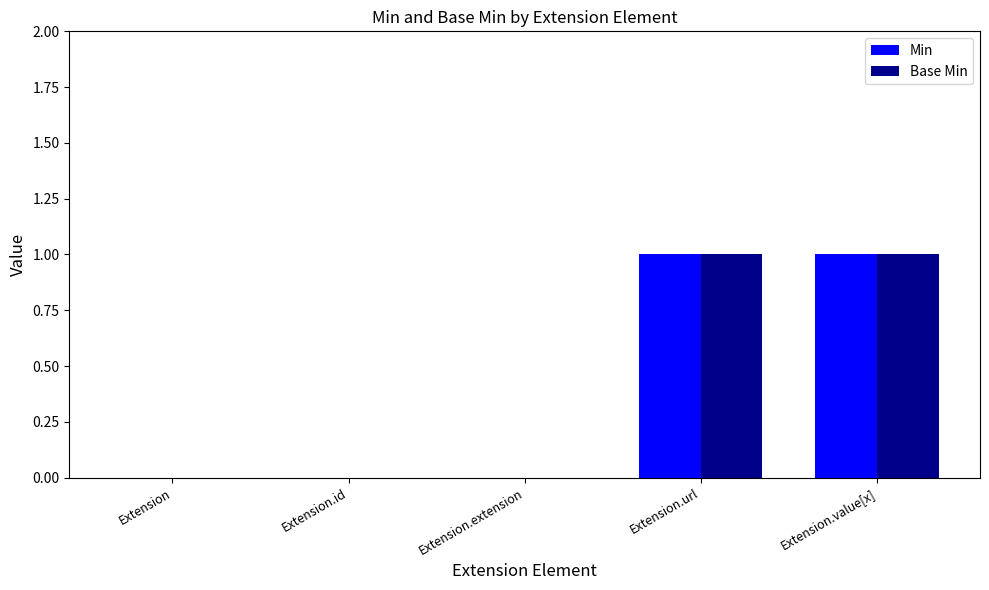

The Base Min series shows 0 at Extension.id. True or false?

True